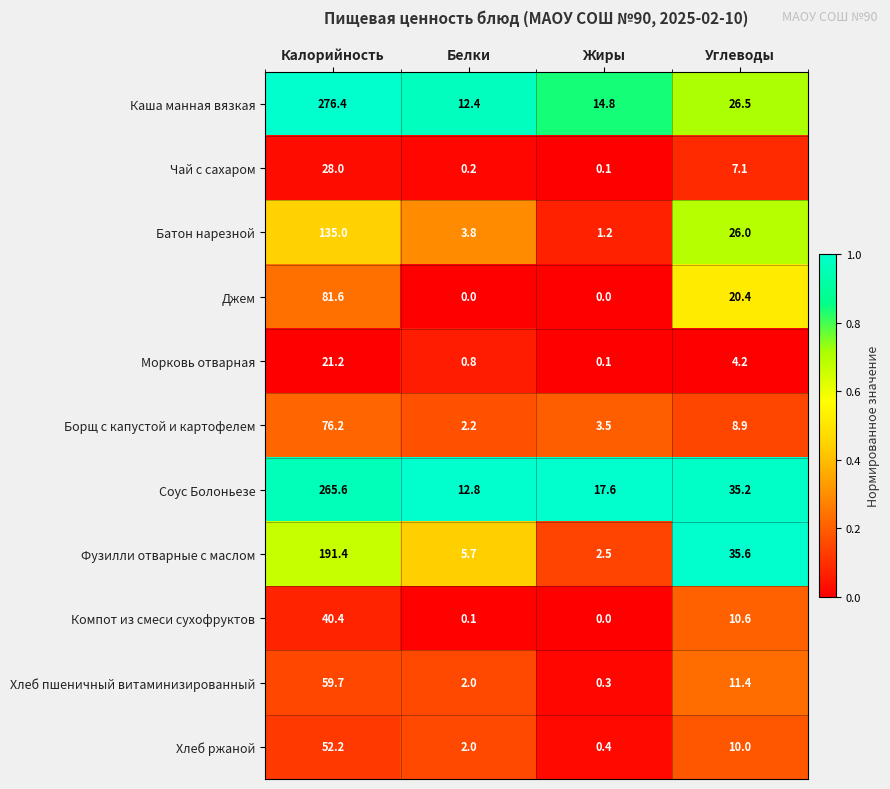

The value of Борщ с капустой и картофелем at Калорийность is 121.0. True or false?

False